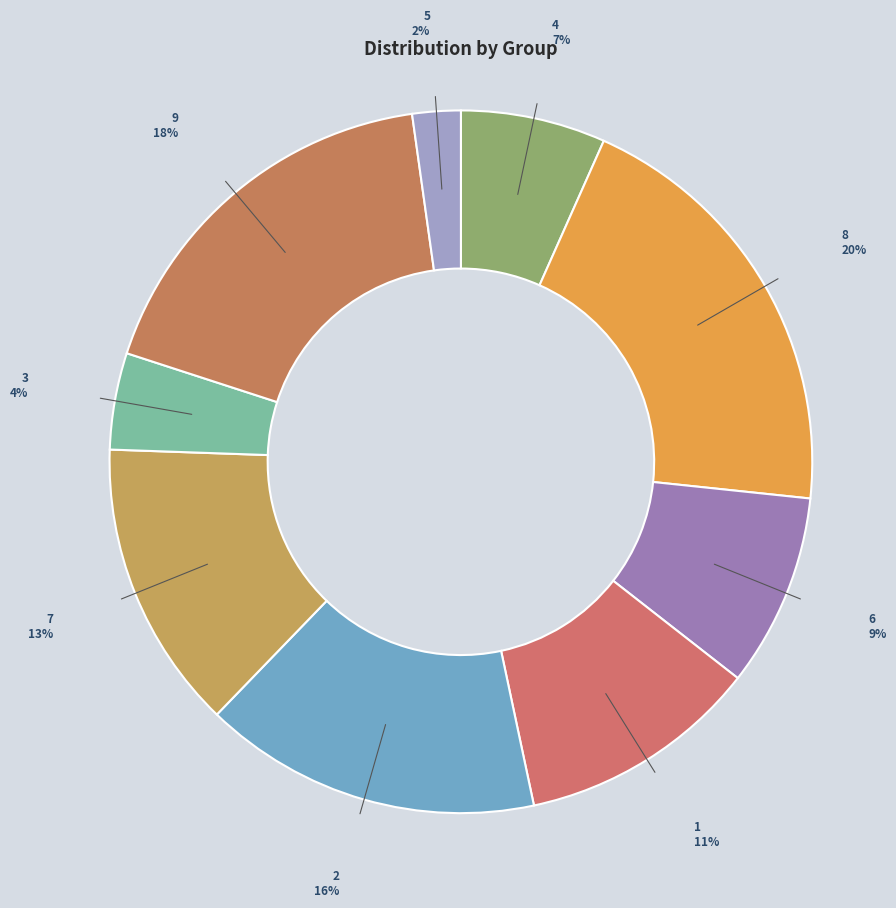

What percentage is the 7 slice, to the nearest percent?

13%